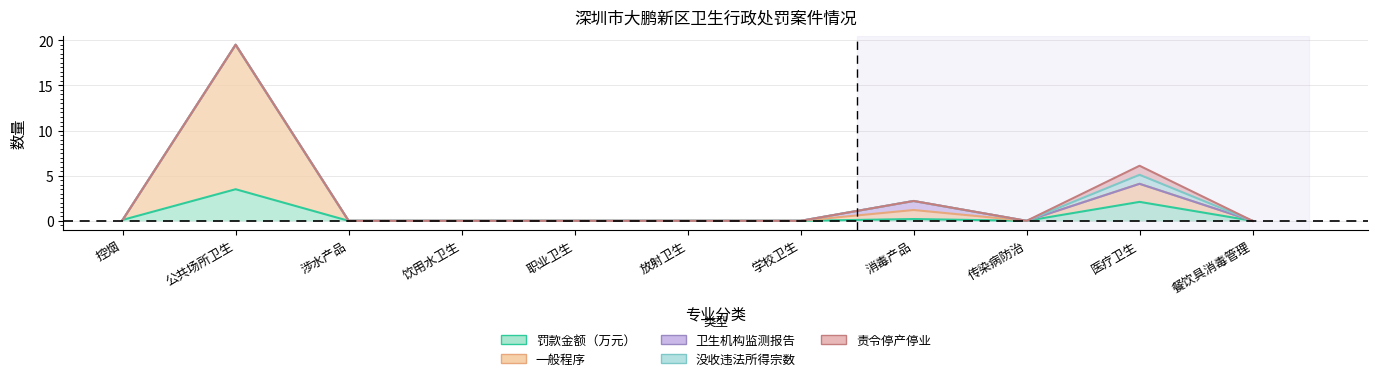

What is the difference between the maximum and minimum values in the 没收违法所得宗数 series?

1.0